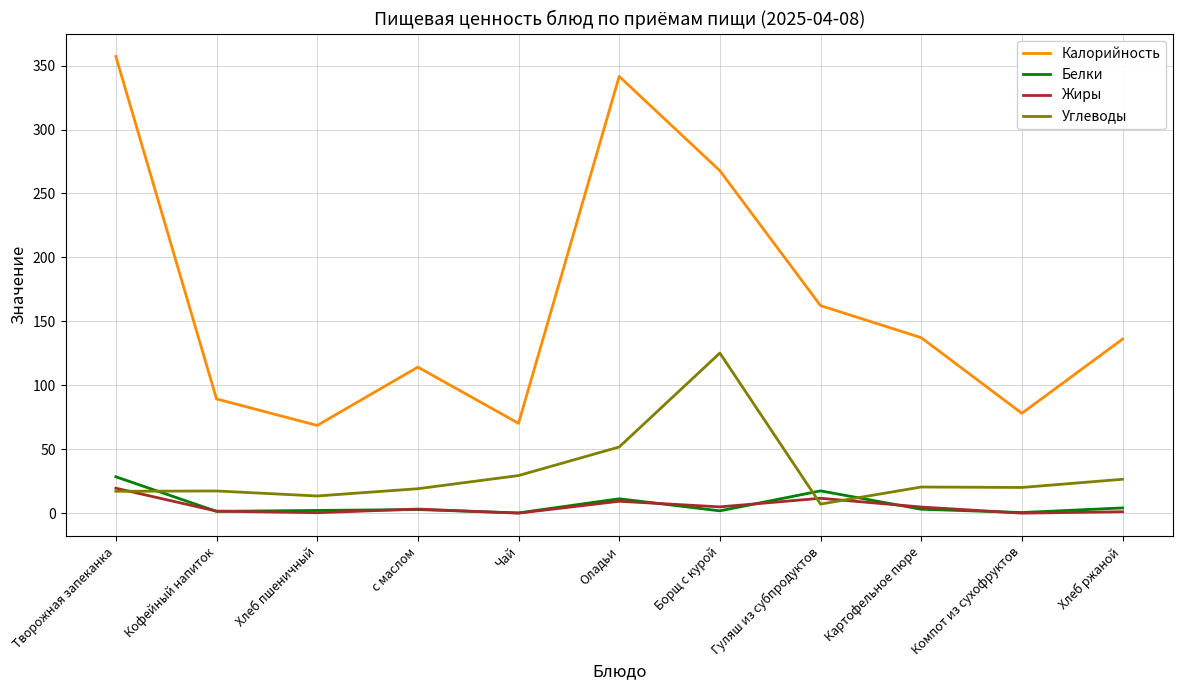

How many values in the Углеводы series exceed 20?

6